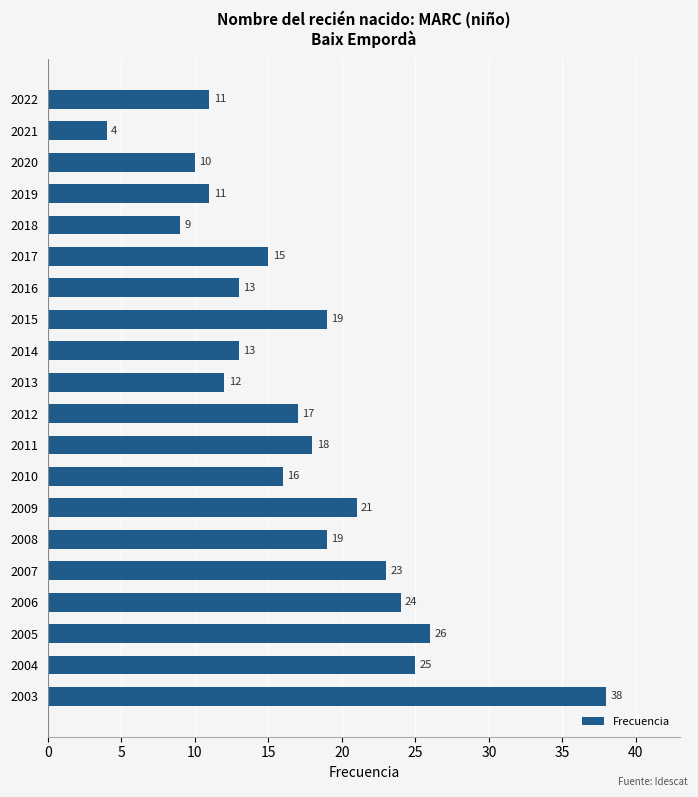

What is the smallest value displayed?

4